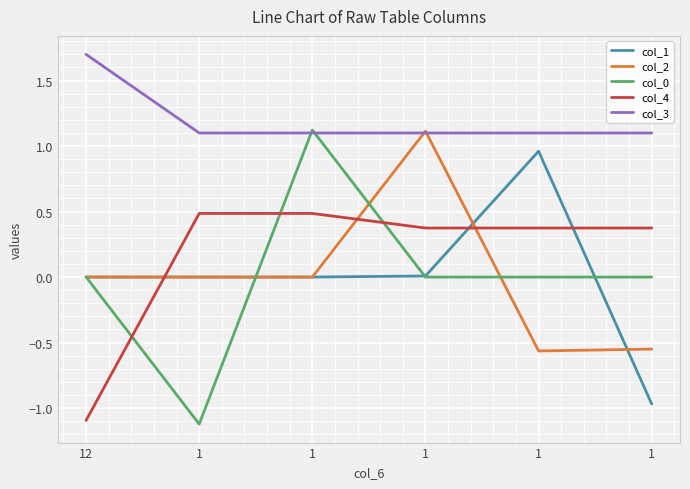

How many lines are shown in the chart?

5